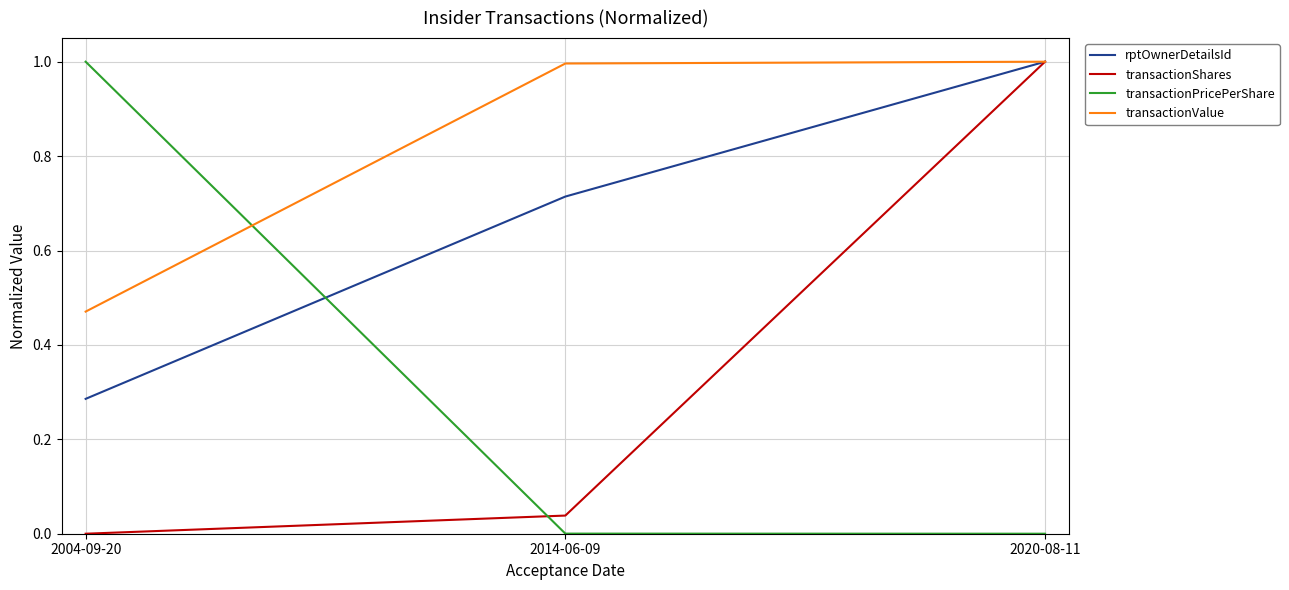

At which label does rptOwnerDetailsId reach its minimum?

2004-09-20